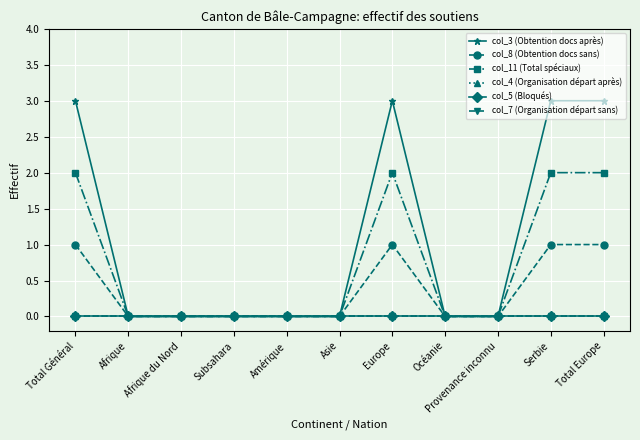

Which series changed the most between Amérique and Serbie?

col_3 (Obtention docs après)